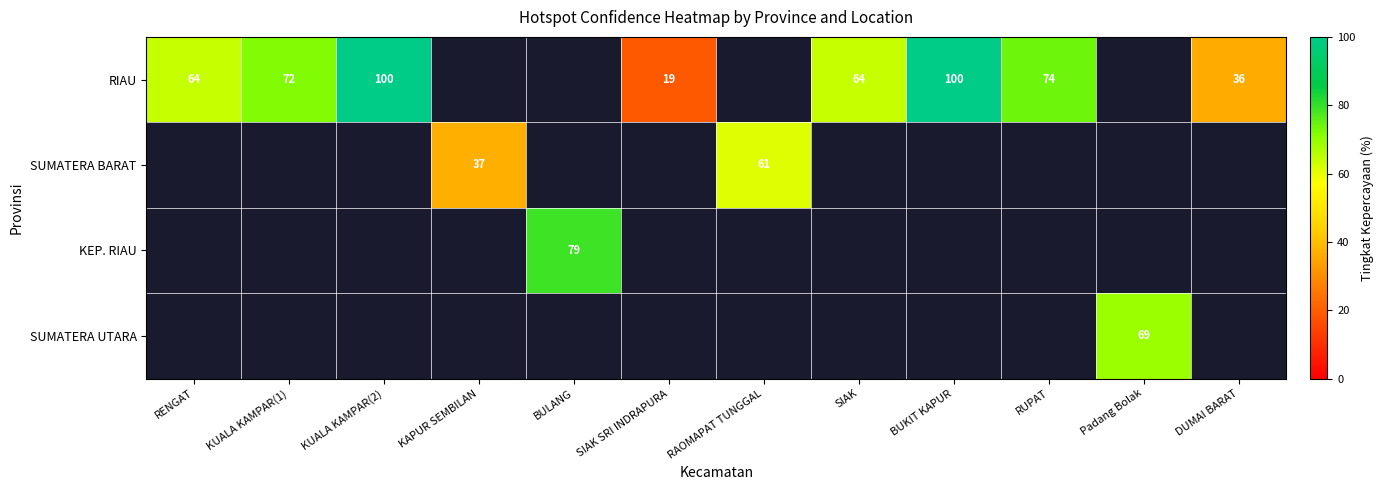

Which label corresponds to the smallest value in the chart?

SIAK SRI INDRAPURA